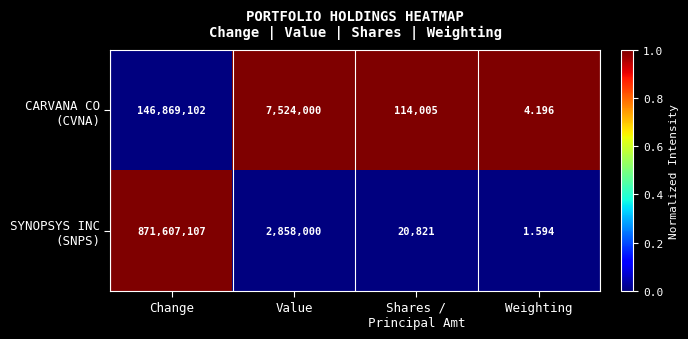

At which category is the sum across all series the highest?

Change